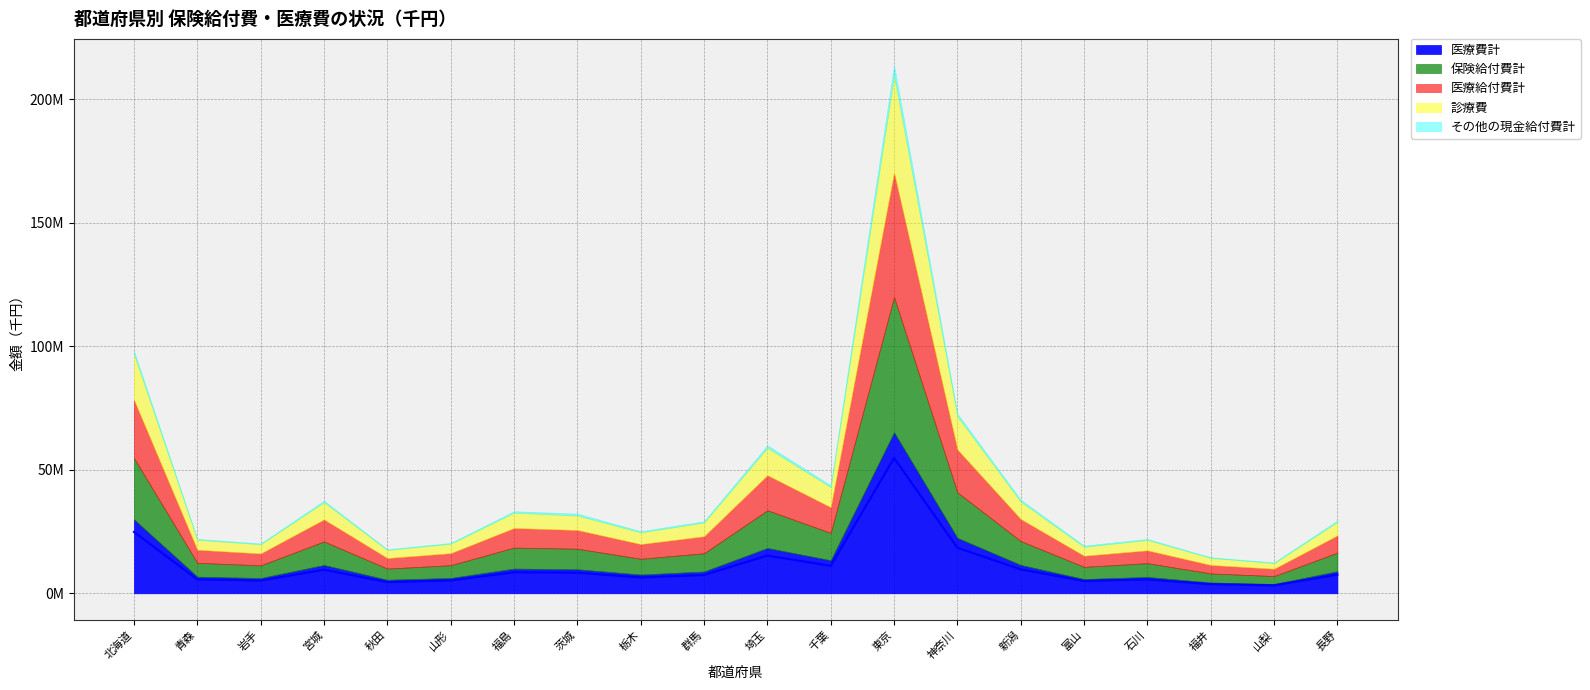

Does the chart have visible grid lines?

Yes